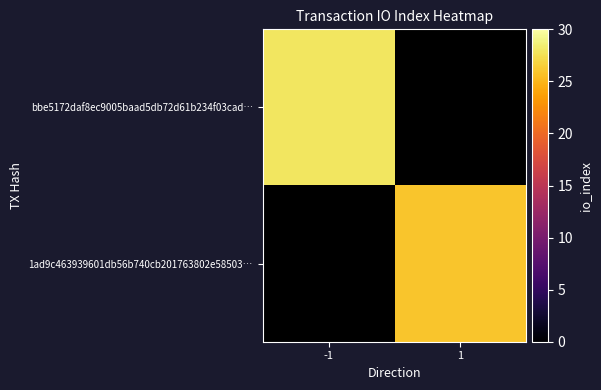

At which category does the chart reach its peak across all series?

-1